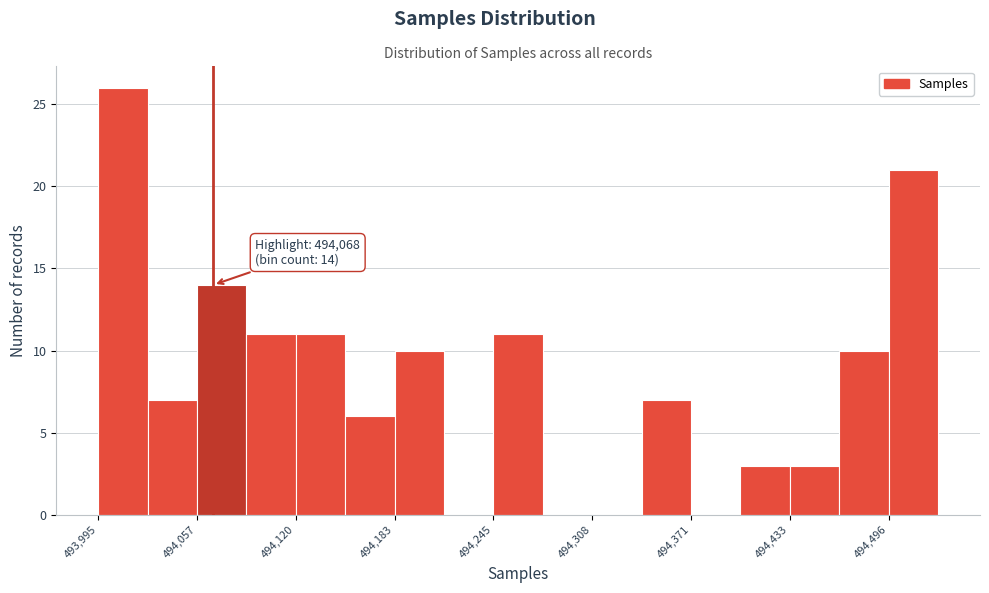

Read against the x-axis, roughly where is the centre of the tallest bar?

494010